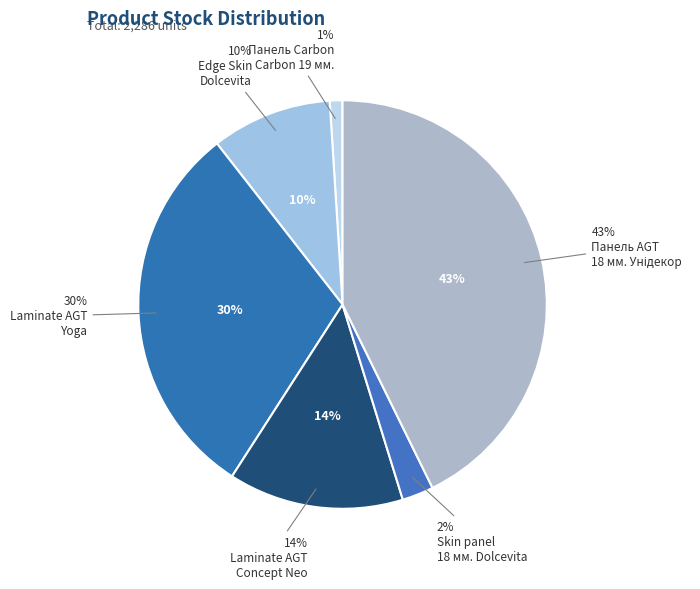

Is it true that Edge Skin Dolcevita is 15% of the pie?

False